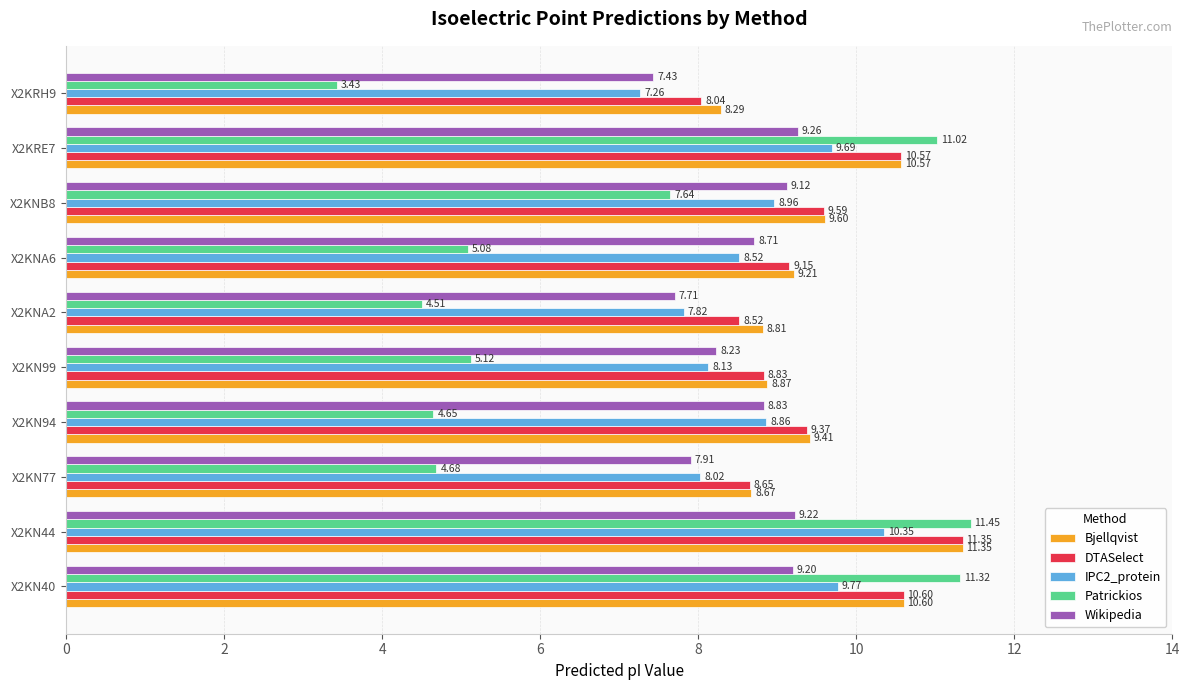

At which category is the sum across all series the highest?

X2KN44